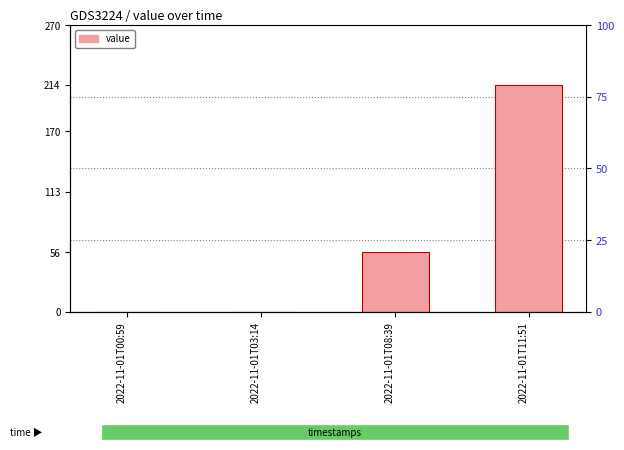

Count the number of categories in the chart.

4